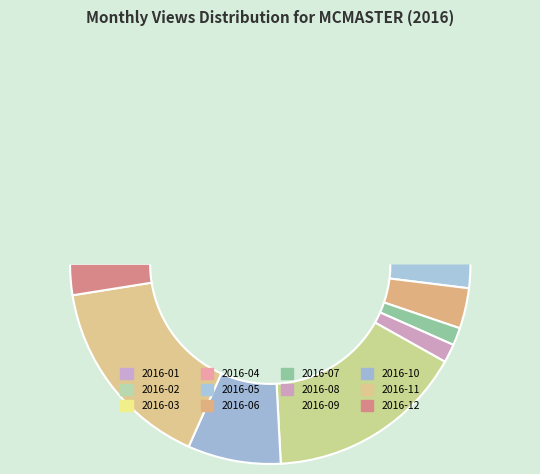

True or false: 2016-12 accounts for 12% of the total.

False